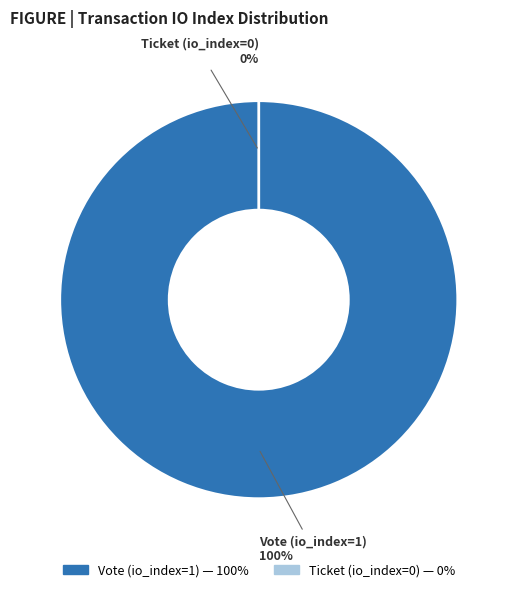

True or false: Ticket (io_index=0) accounts for 0% of the total.

True